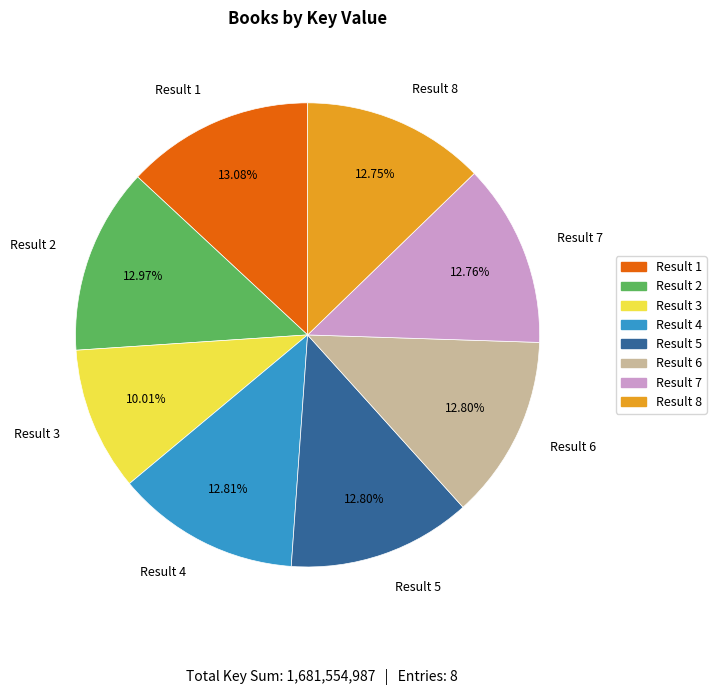

Between Result 3 and Result 2, which is larger?

Result 2